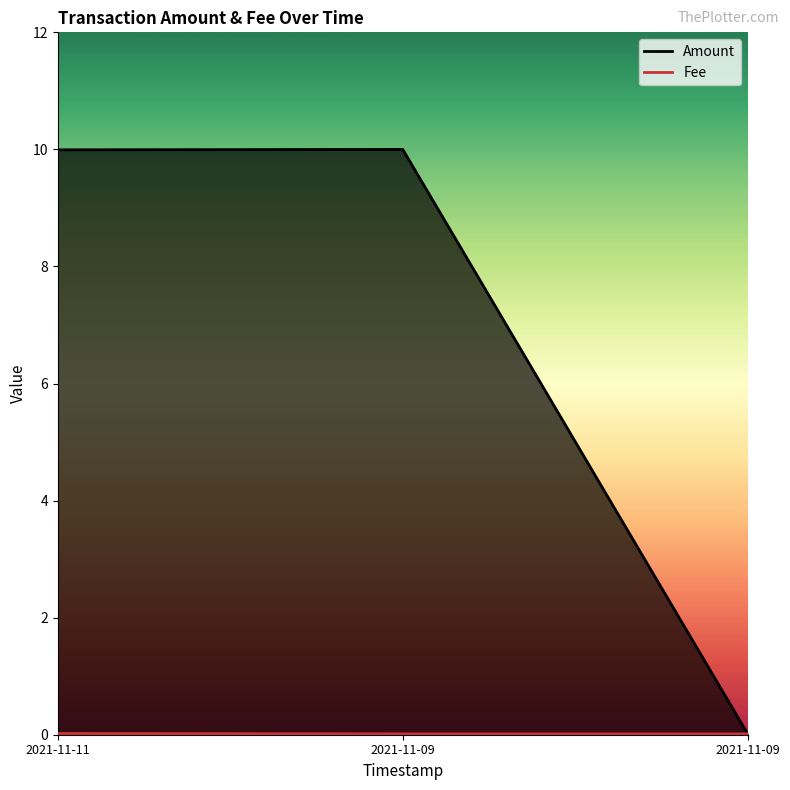

Is it true that Fee equals 0.0 at 2021-11-09?

True